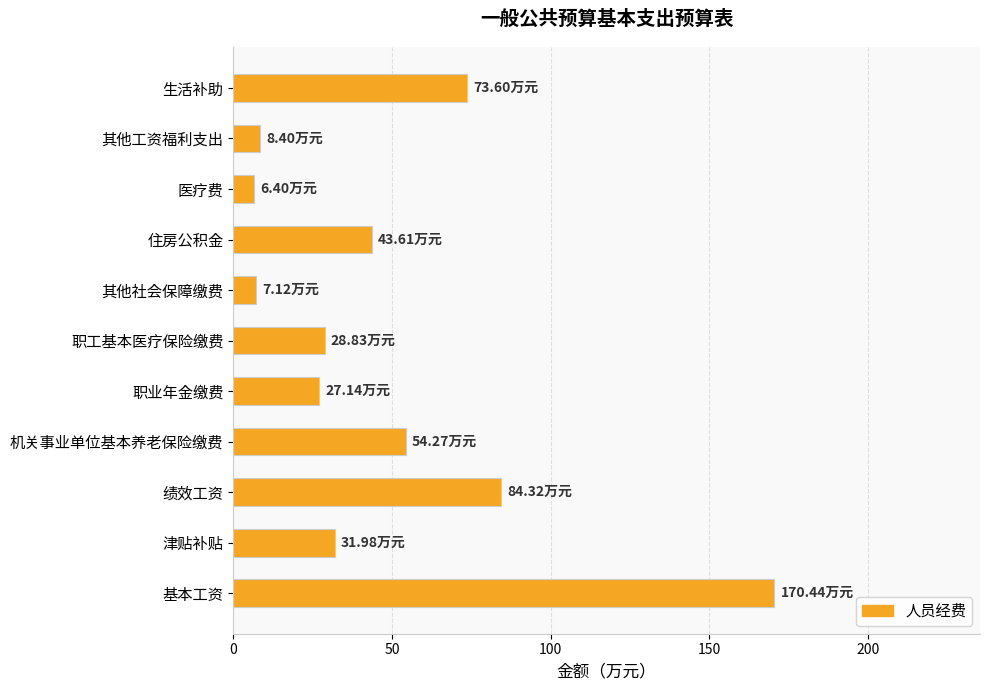

Where is the data nearest to the value 88?

绩效工资